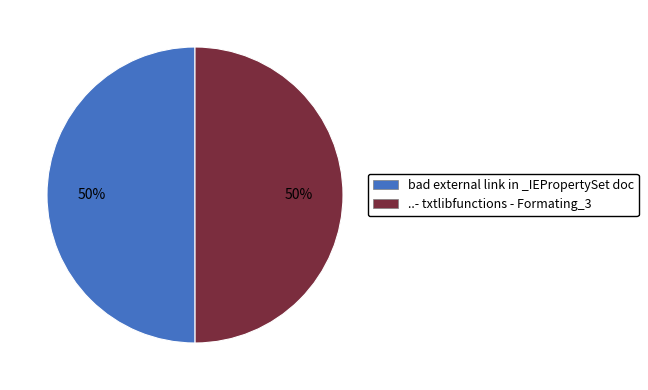

The ..- txtlibfunctions - Formating_3 slice represents 50% of the pie. True or false?

True